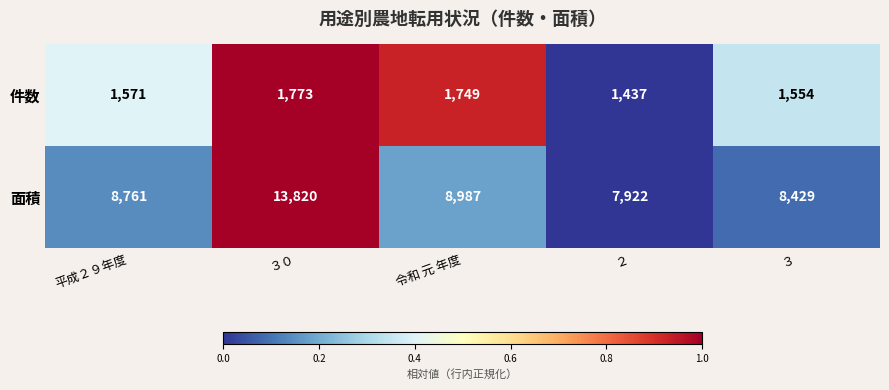

Which series has the largest total across all categories?

面積